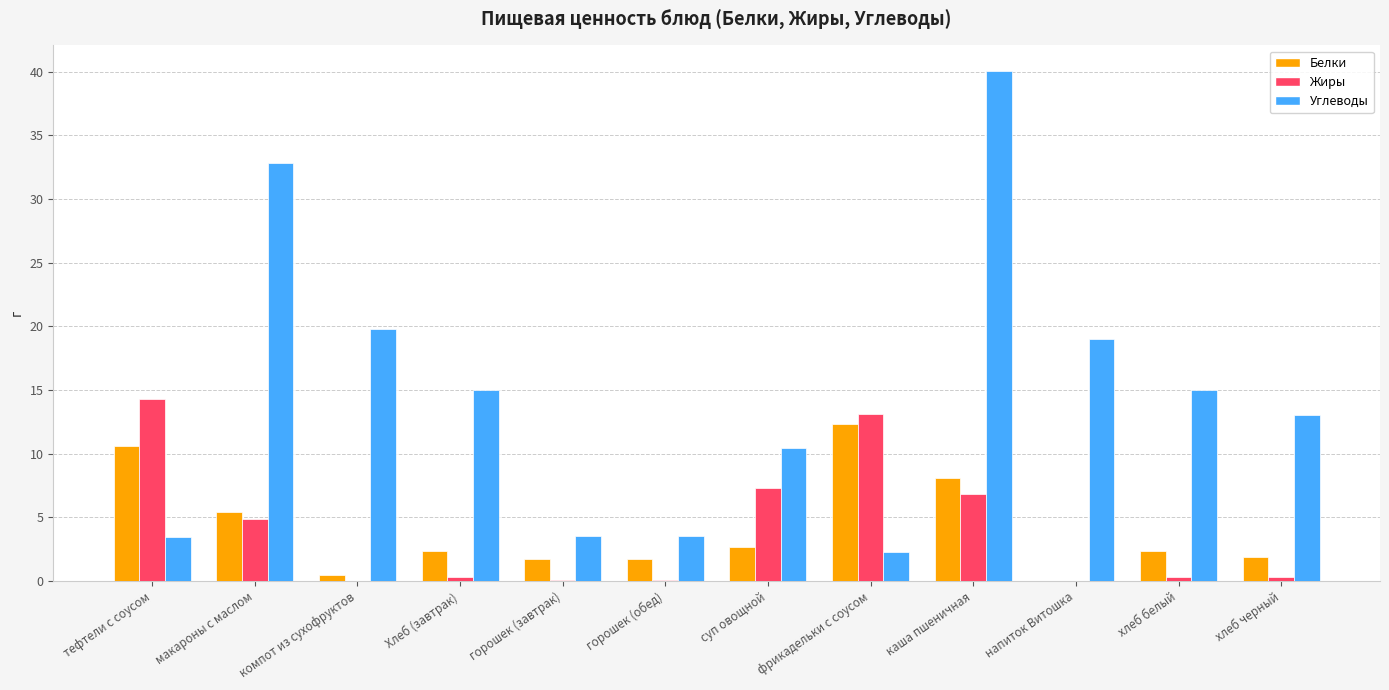

Are the bars horizontal?

No